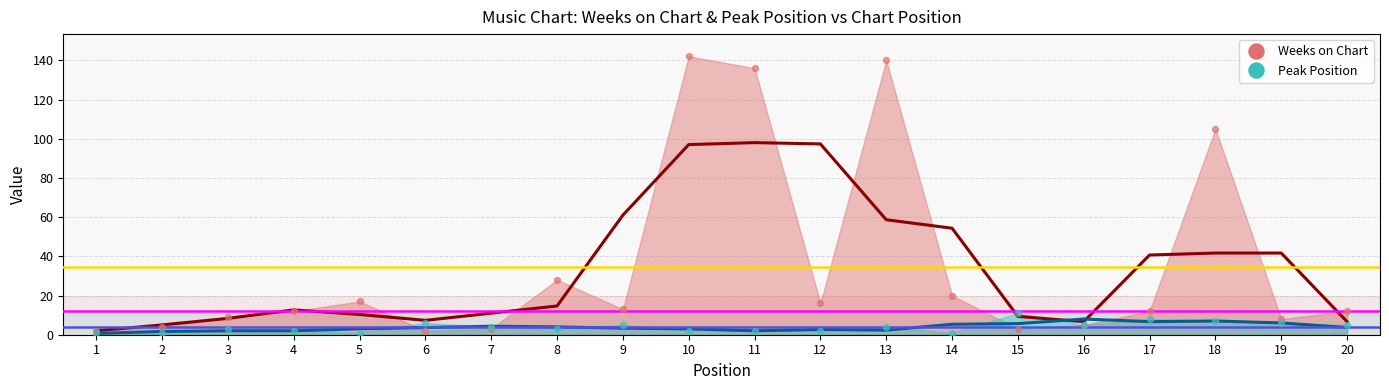

Which series reaches the maximum Y coordinate?

Weeks on Chart (trend)